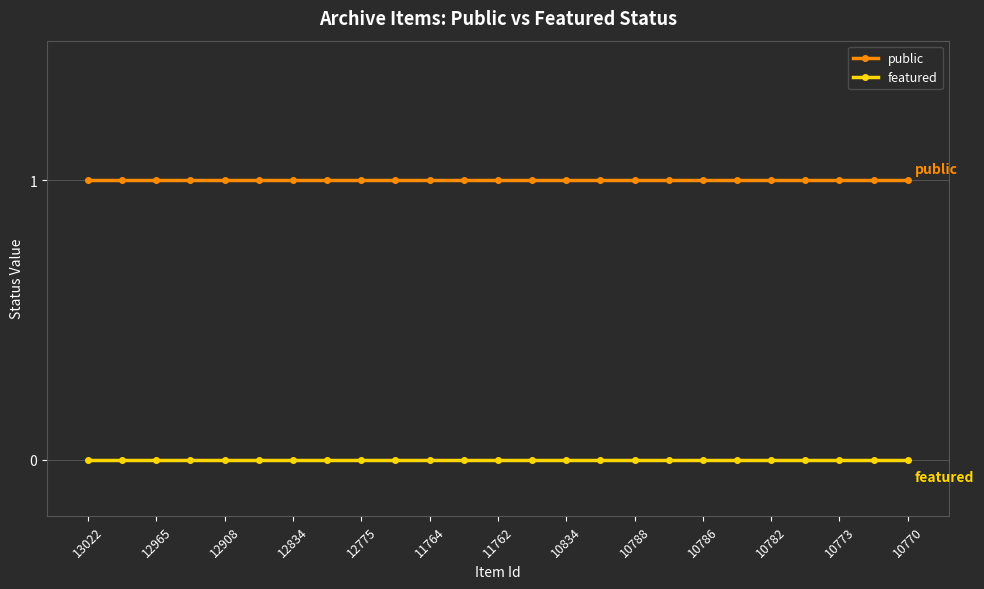

How many series are shown in this chart?

2